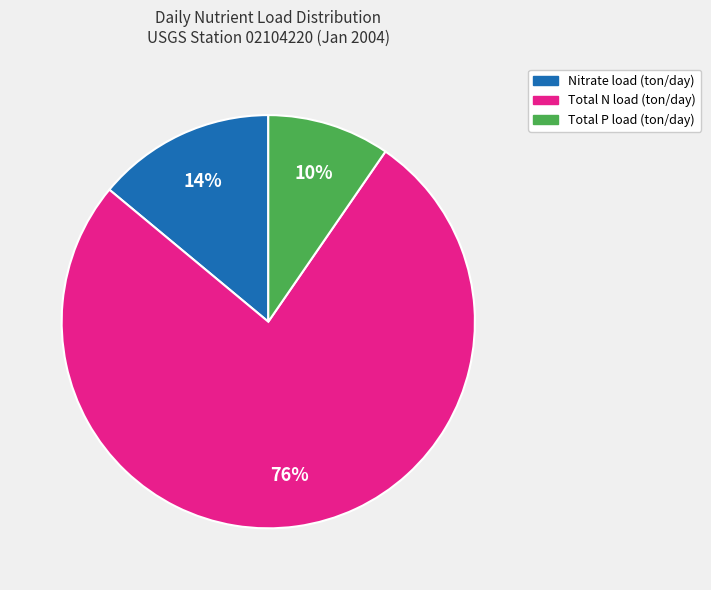

Do Total N load (ton/day) and Total P load (ton/day) together represent more than half of the pie?

Yes